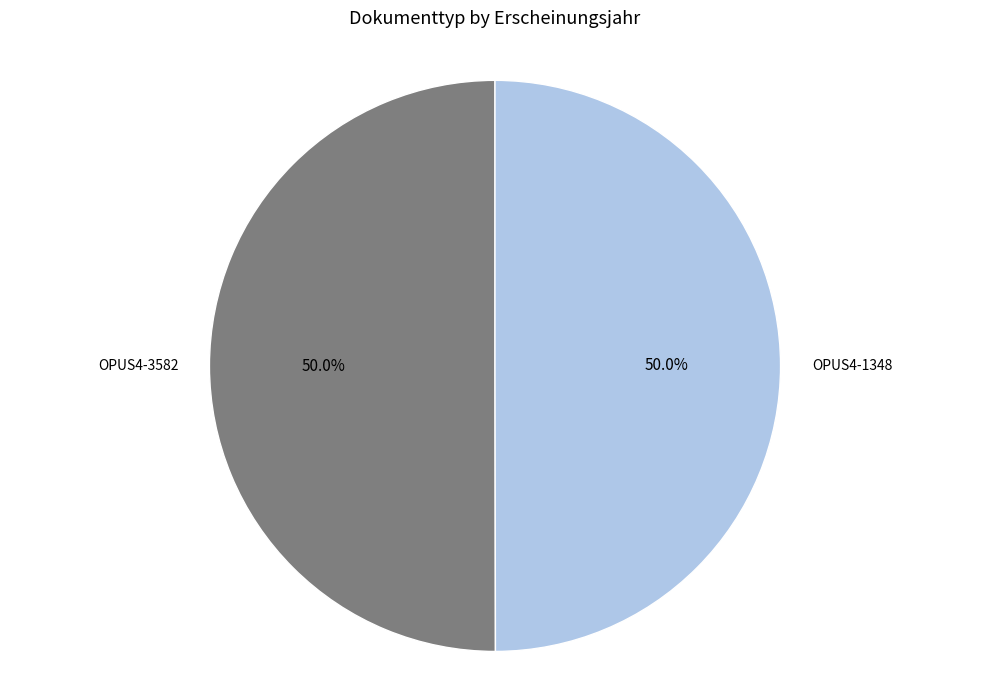

Rank the categories by value from highest to lowest.

OPUS4-3582, OPUS4-1348